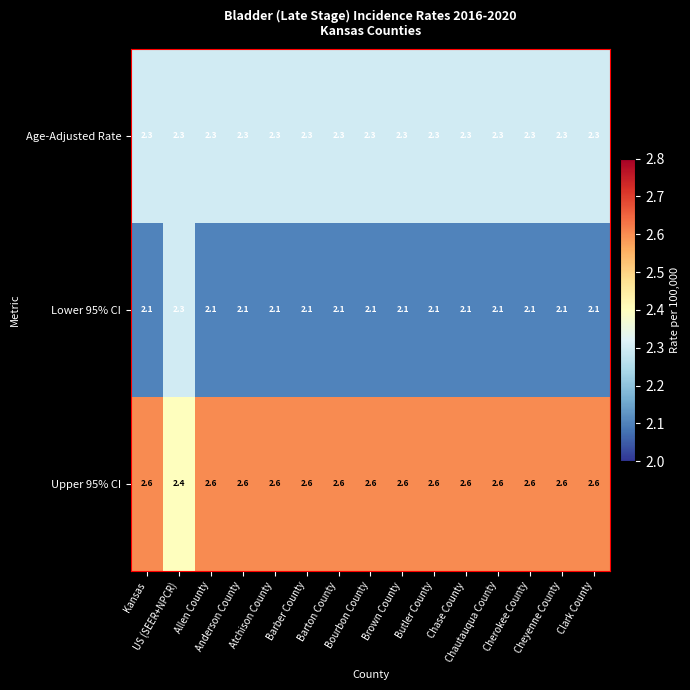

At how many categories does at least one series exceed 2?

15